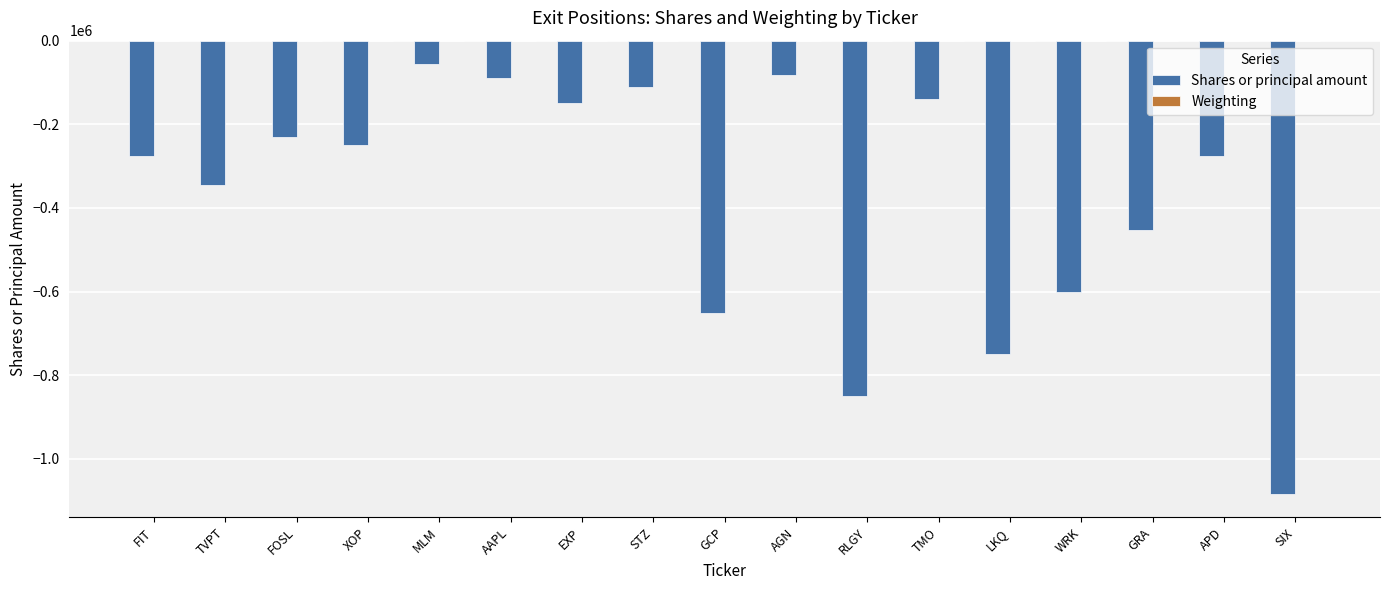

Does the chart contain stacked bars?

No